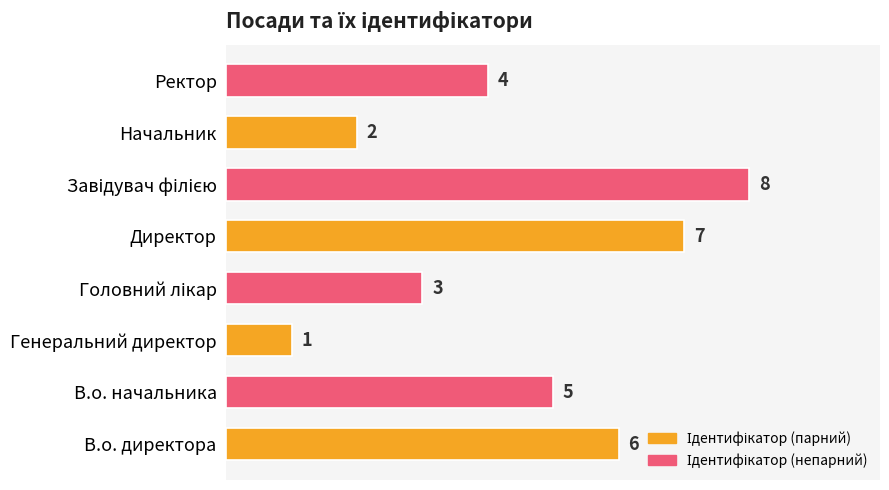

Reading bottom to top, transcribe all the data shown in this chart.

6	5	1	3	7	8	2	4